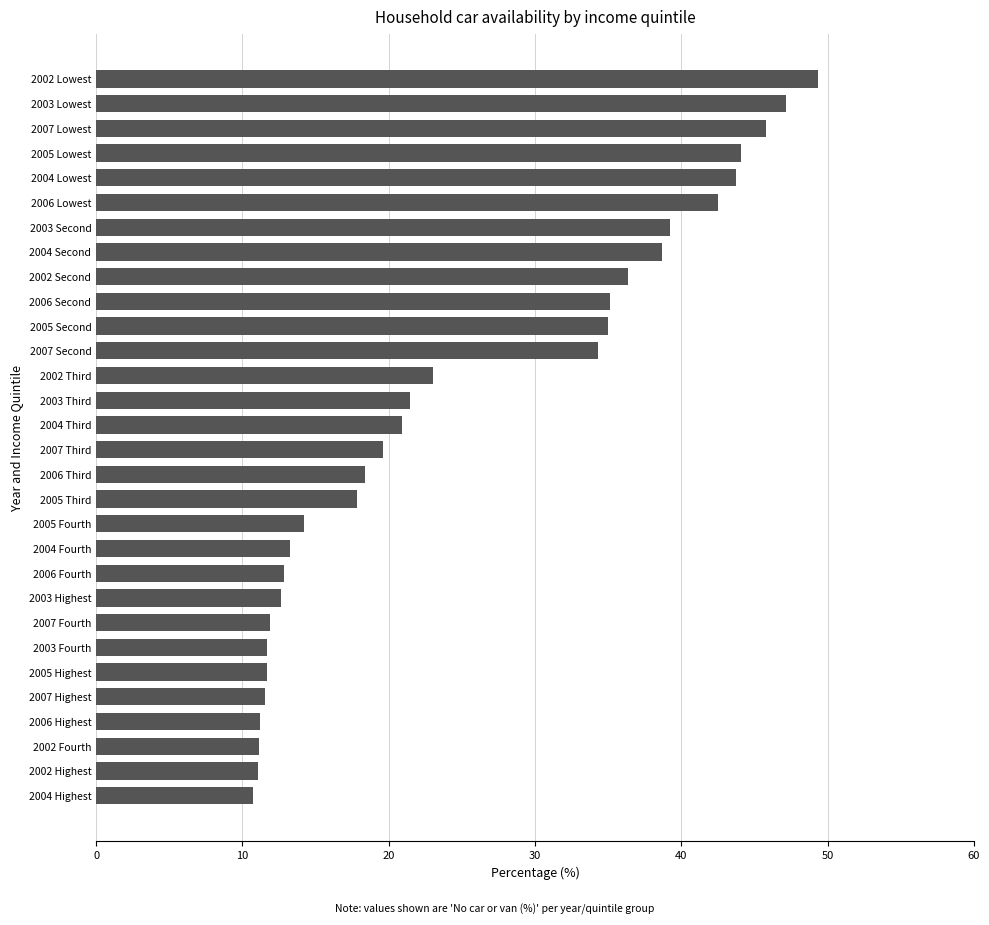

What is the average value?

25.2